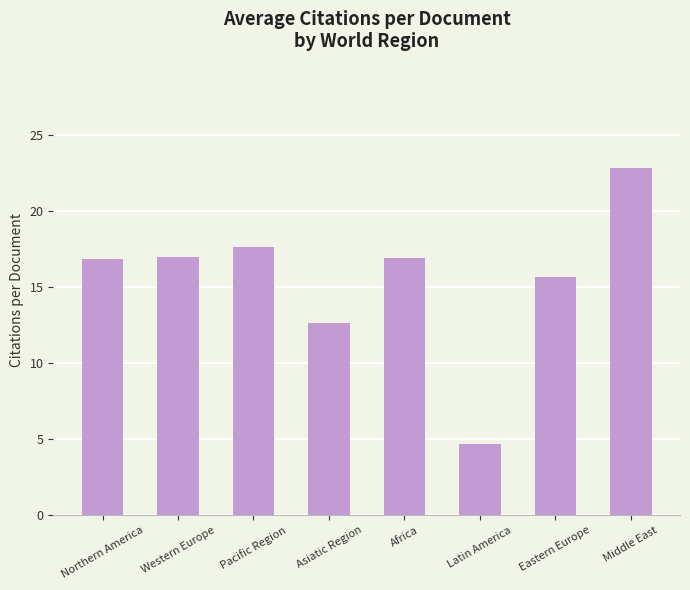

What is the difference between the maximum and minimum values?

18.2